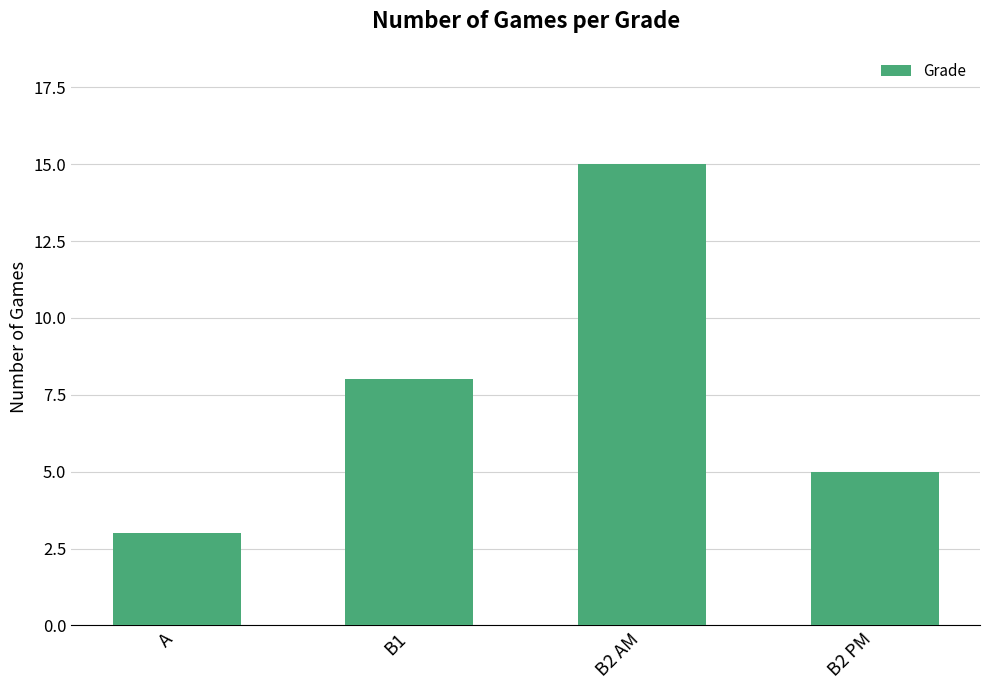

What is the average value?

8